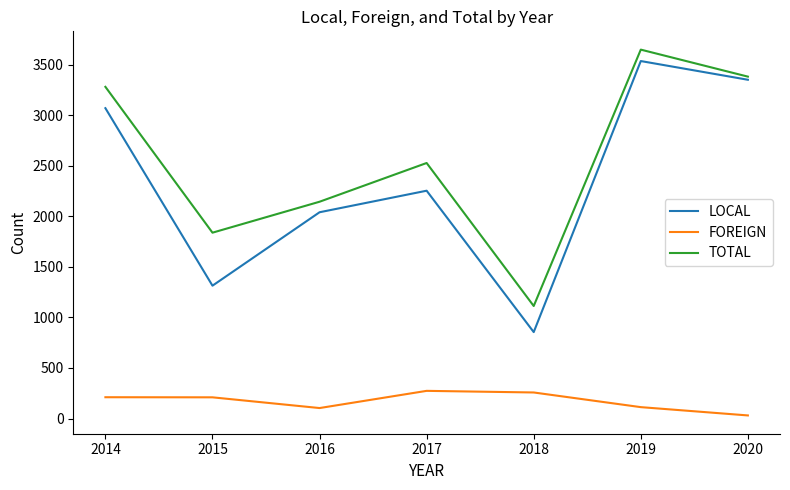

True or false: TOTAL has a value of 3648 at 2019.

True